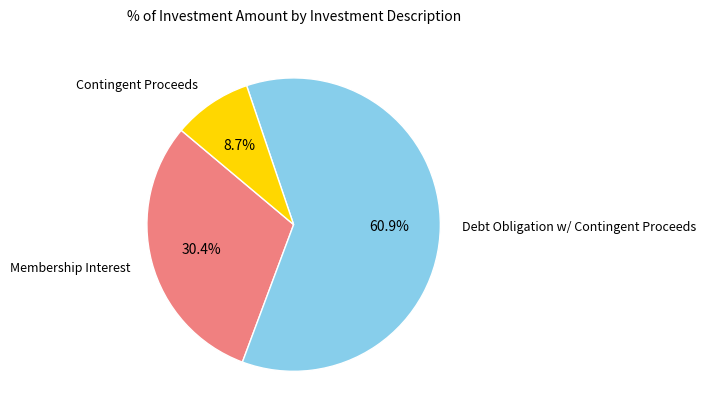

Is there any slice that represents more than half of the pie?

Yes